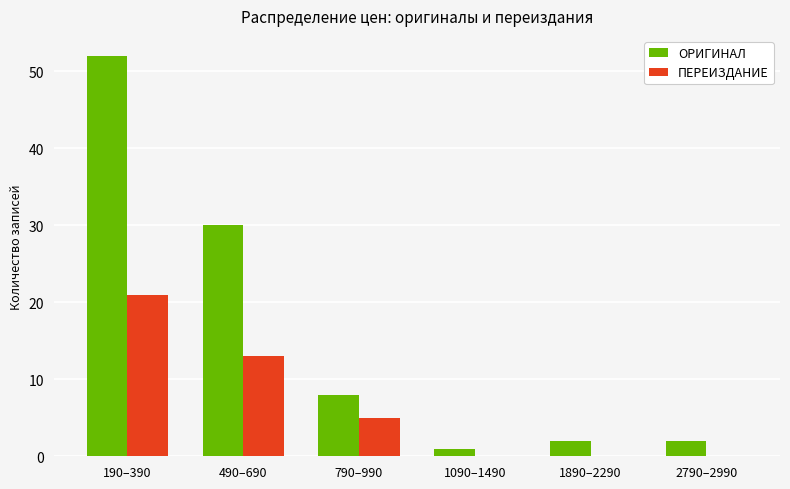

At which category does the chart reach its peak across all series?

190–390